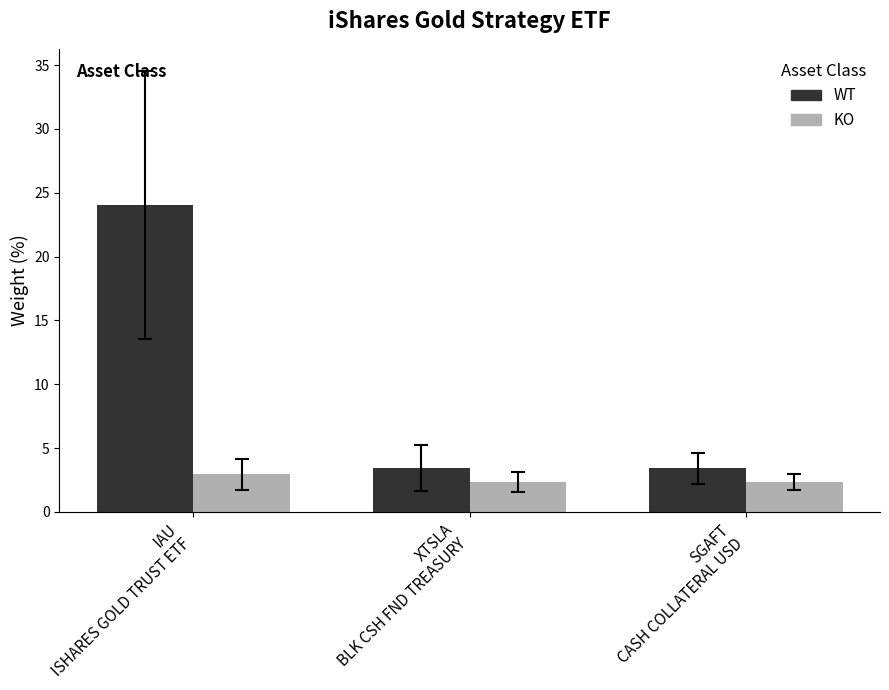

What are all the series names shown in the legend?

WT, KO